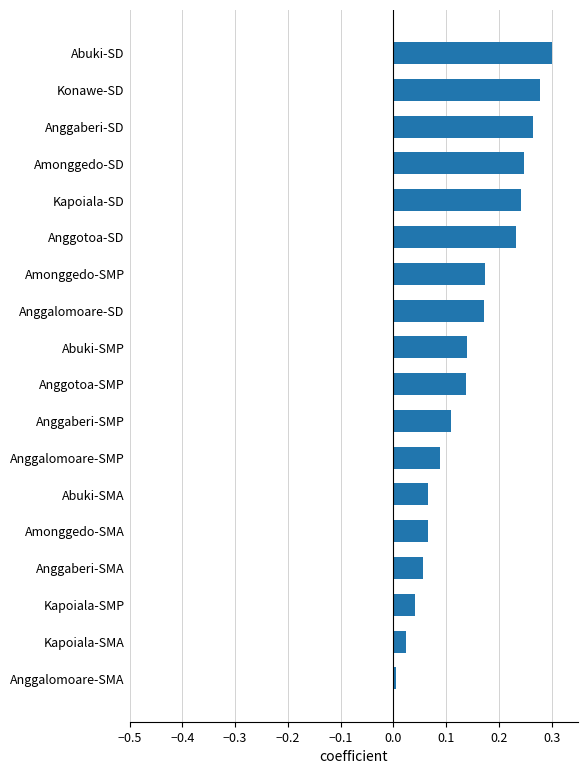

What is the sum of all values?

2.6